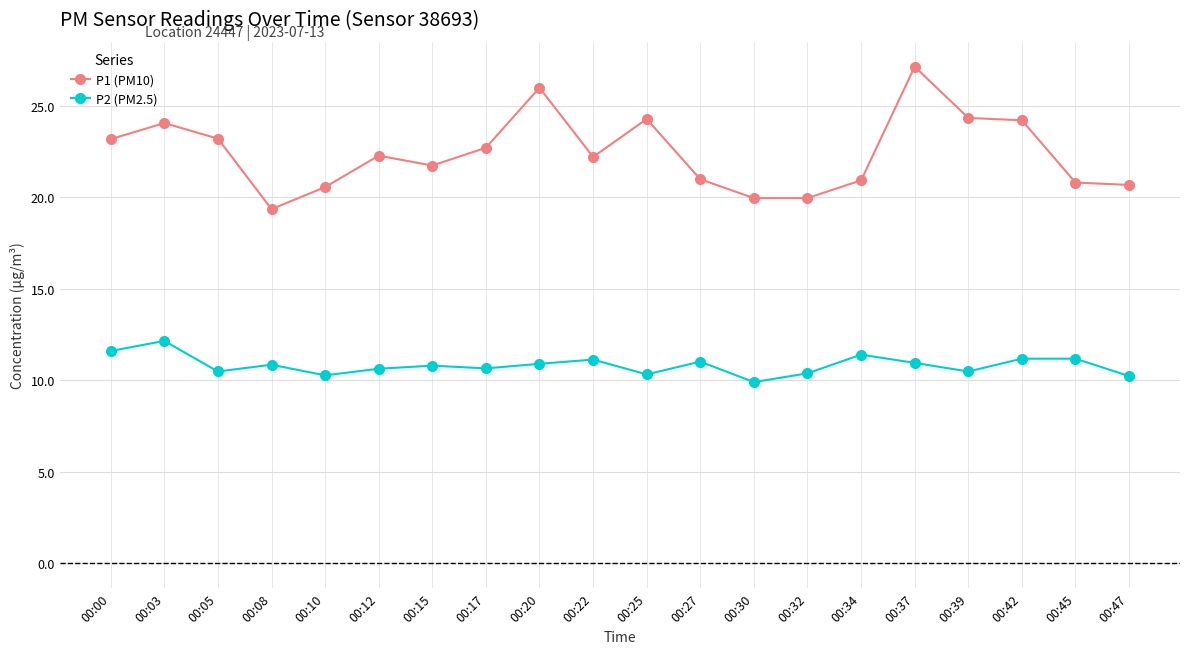

At which category does P1 (PM10) reach its first local peak?

00:03